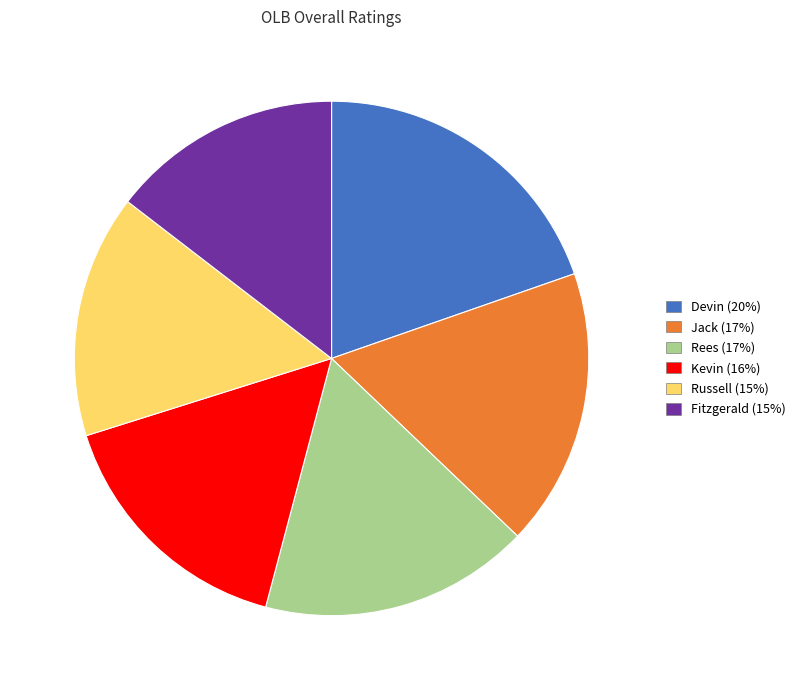

What is the ratio of the value at Rees to the value at Jack?

1.0